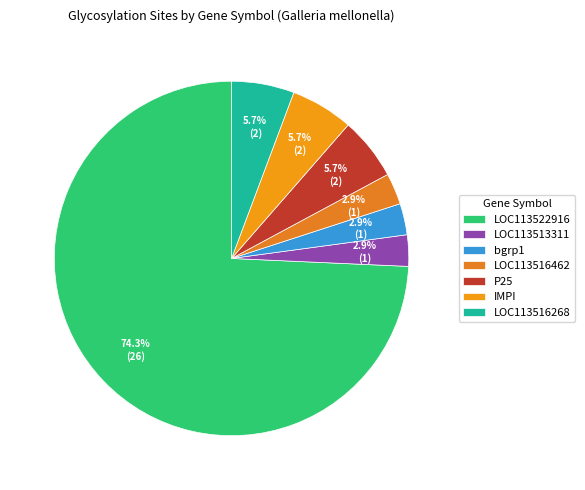

The LOC113522916 slice represents 82% of the pie. True or false?

False